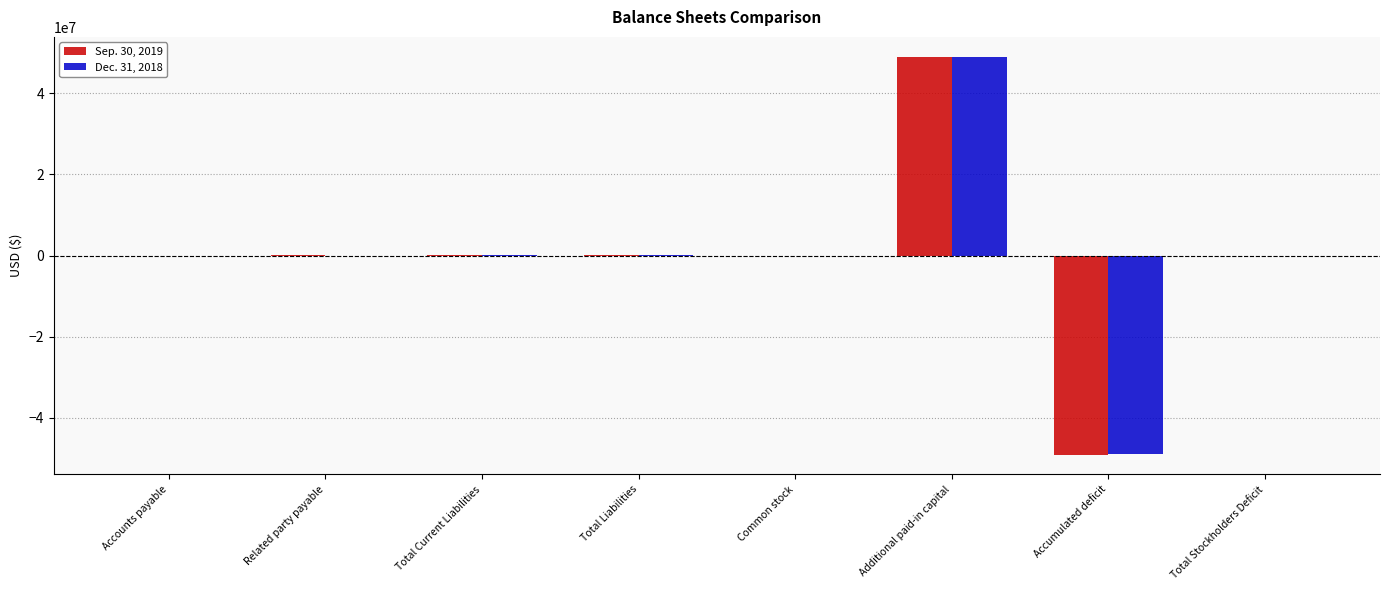

What is the maximum value shown in the chart?

48984877